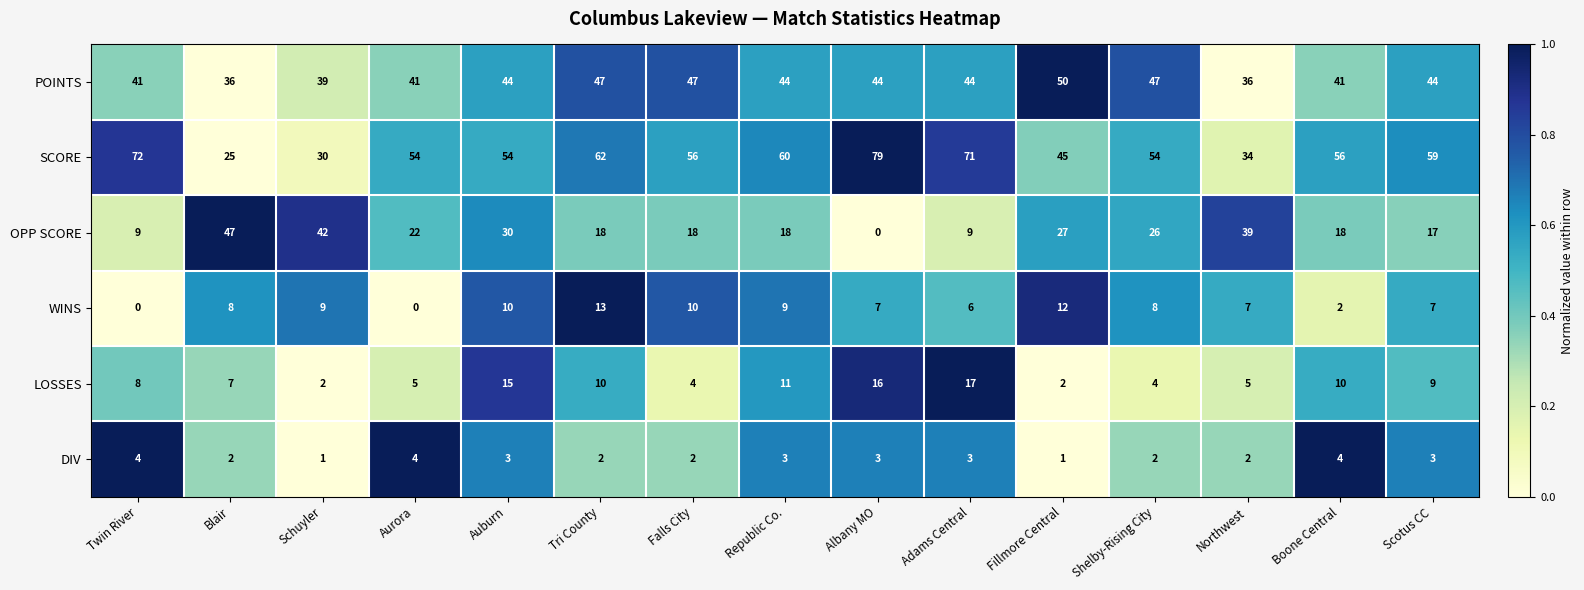

Where is WINS nearest to the value 6?

Adams Central